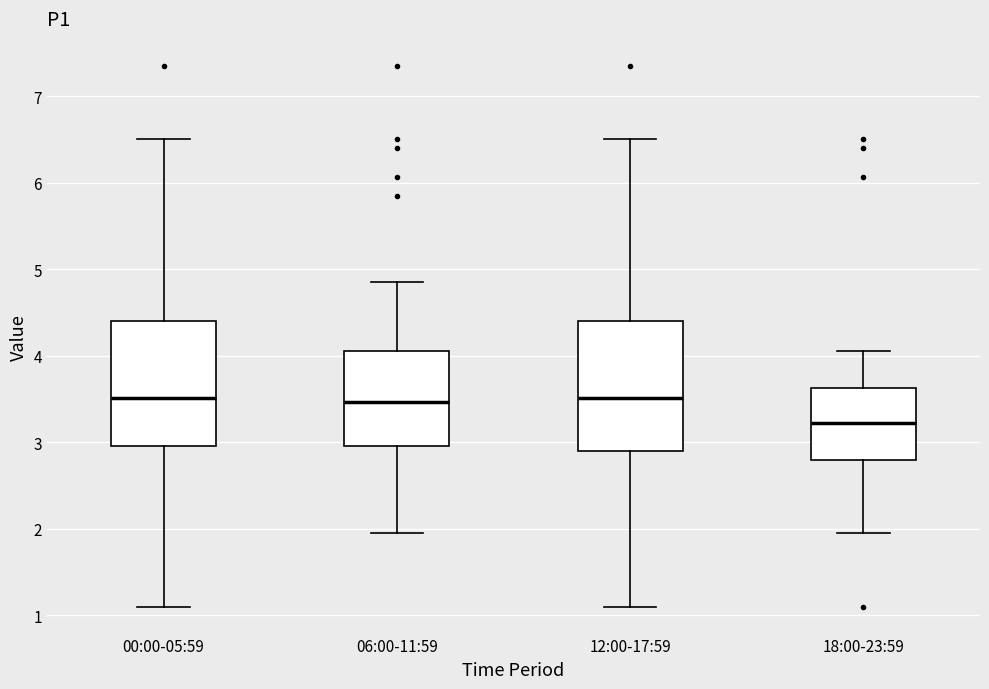

Which box's median line is the lowest?

18:00-23:59